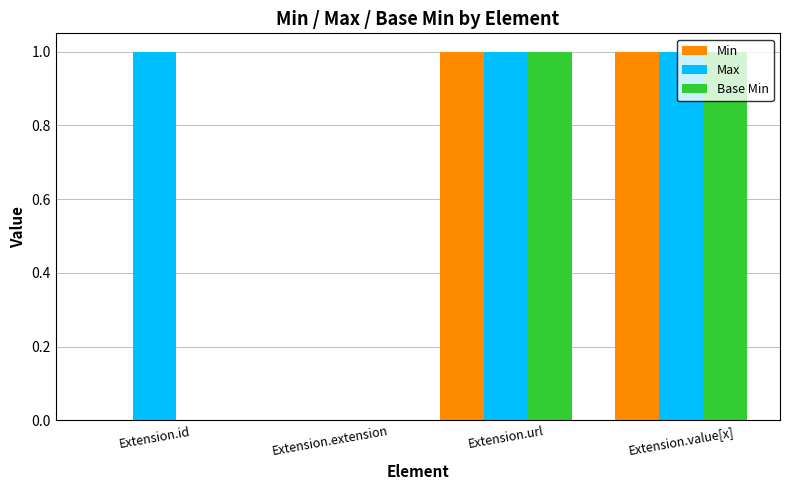

True or false: Base Min has a value of 0 at Extension.extension.

True